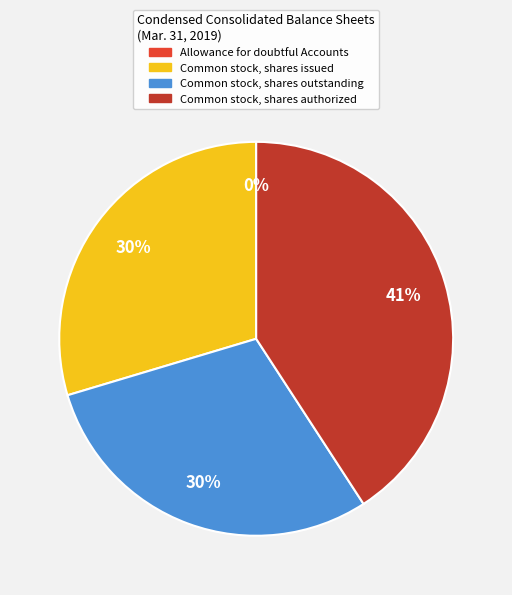

To the nearest percent, what portion does Common stock, shares outstanding represent?

30%